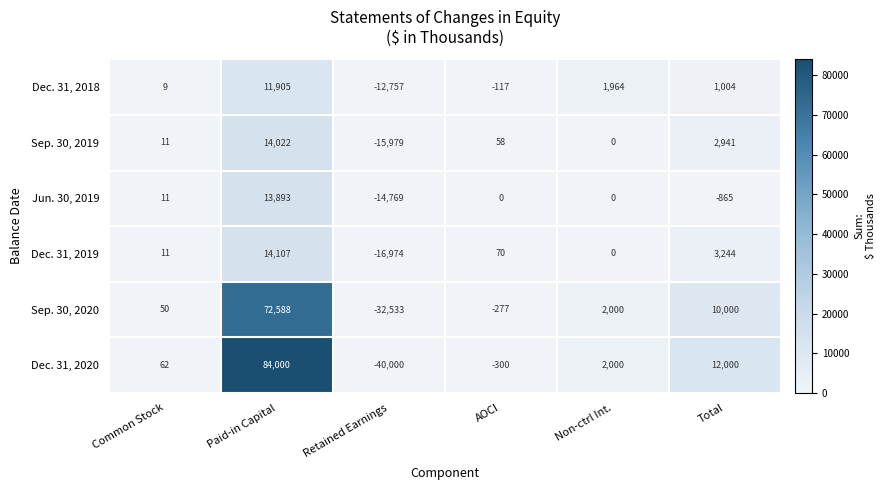

What is the sum of all Dec. 31, 2020 values?

57762